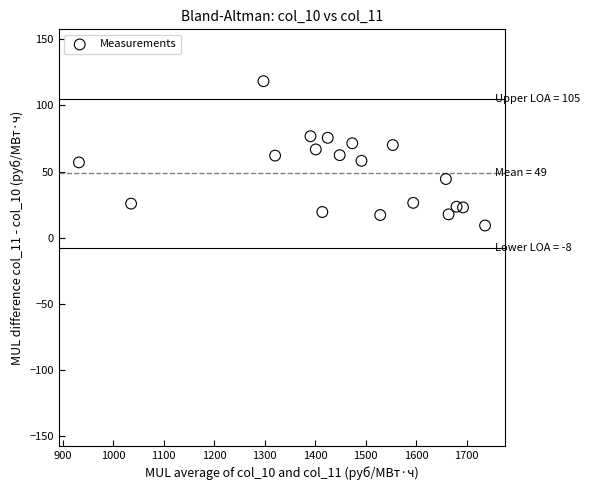

What is the range of Y values (max minus min)?

109.2